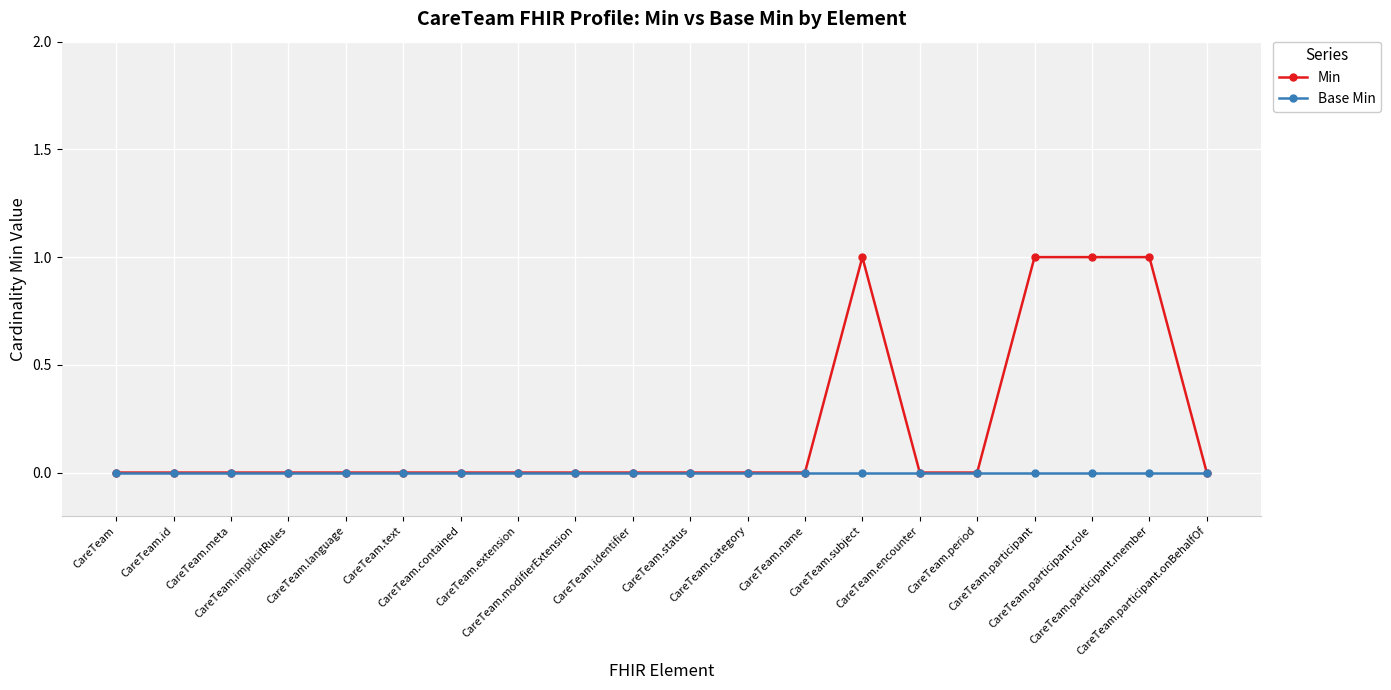

The value of Min at CareTeam.extension is 0. True or false?

True